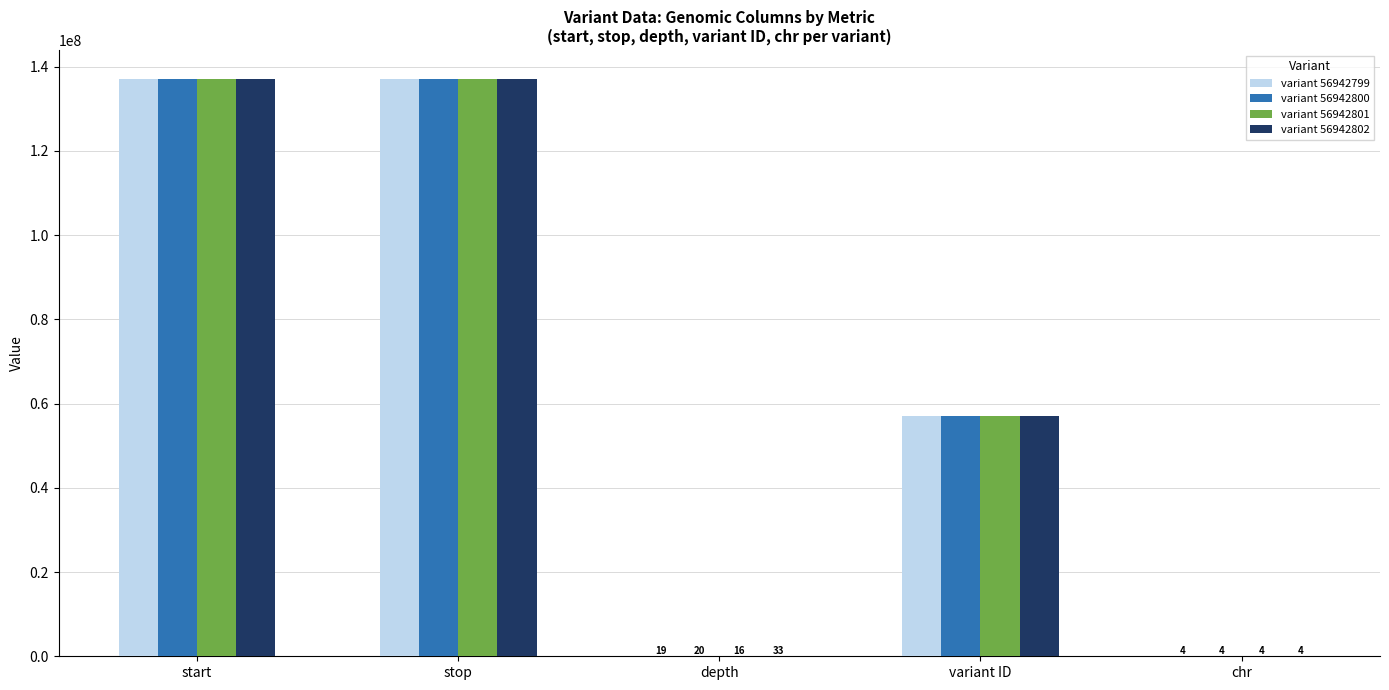

The variant 56942802 series shows 33 at depth. True or false?

True